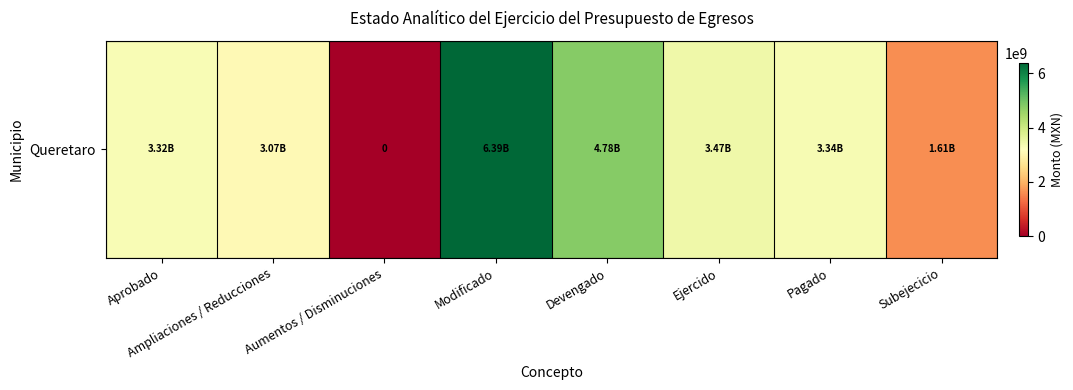

What is the sum of all values?

25984251318.1